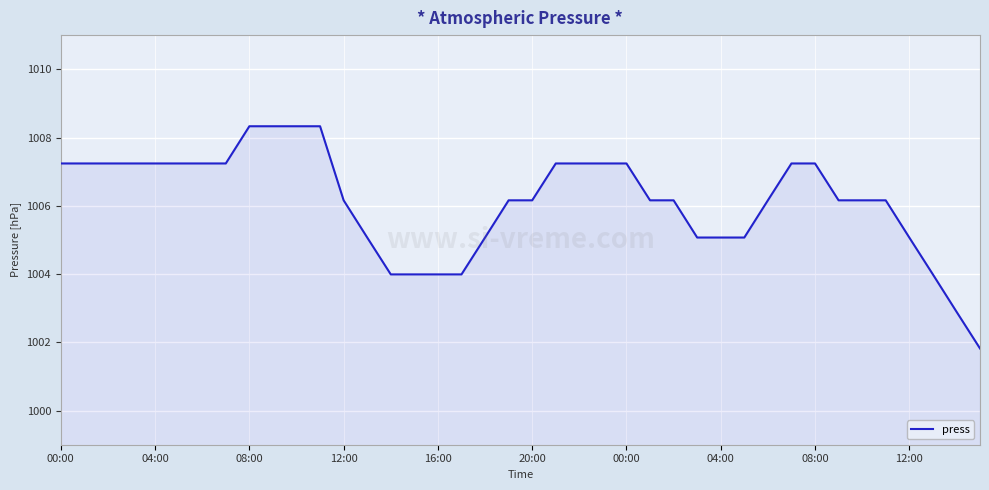

What is the maximum value shown in the chart?

1008.3